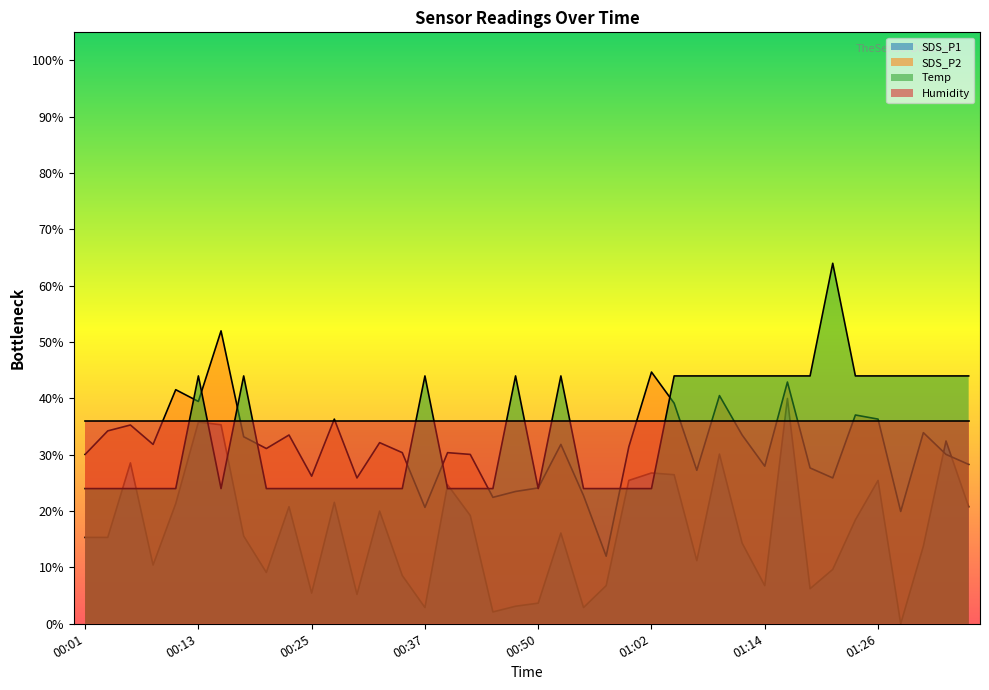

Between 00:18 and 01:14, which series saw the biggest shift?

SDS_P1